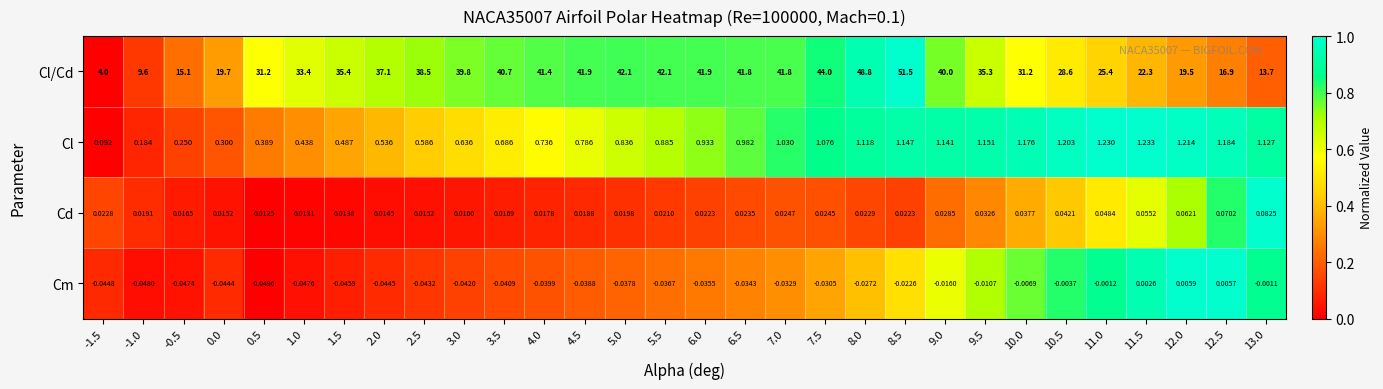

List the series in order of their peak value, lowest first.

Cm, Cd, Cl, Cl/Cd